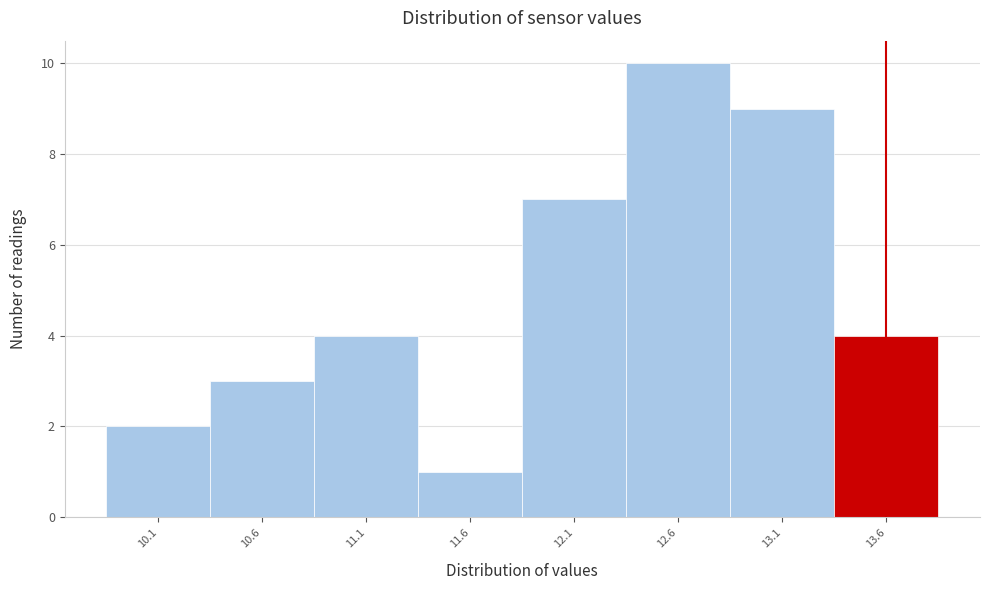

What is the height of the bar covering 13.35 to 13.85 on the x-axis? The values are not printed on the chart, so give them approximately, as read against the axis.

4